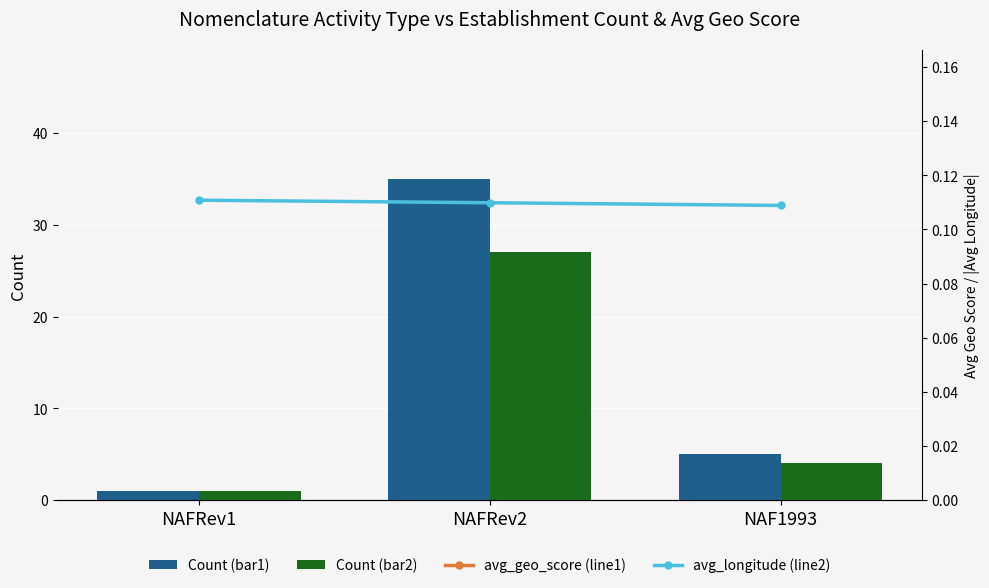

Reading right to left, transcribe all the data shown in this chart.

Count (bar1): NAF1993=5.0	NAFRev2=35.0	NAFRev1=1.0
Count (bar2): NAF1993=4.0	NAFRev2=27.0	NAFRev1=1.0
avg_geo_score (line1): NAF1993=0.9	NAFRev2=0.9	NAFRev1=0.8
avg_longitude (line2): NAF1993=0.1	NAFRev2=0.1	NAFRev1=0.1